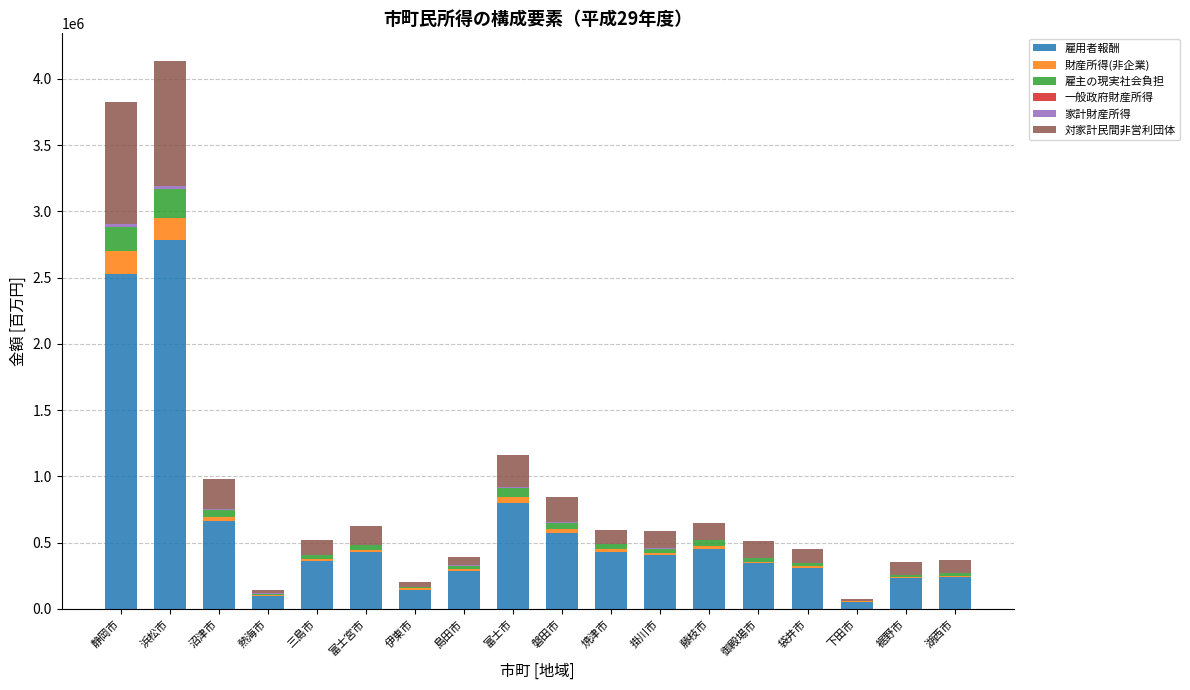

What is the maximum value for 雇用者報酬?

2784306.1